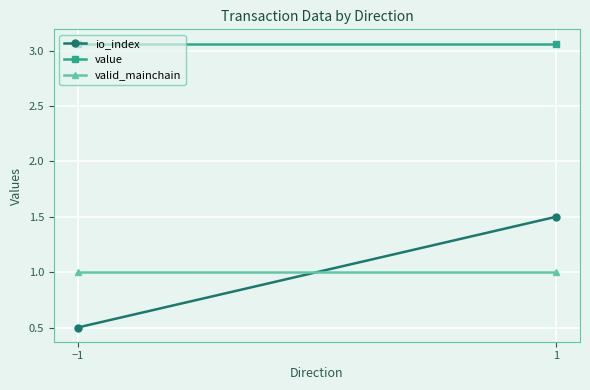

What is the average value of the valid_mainchain series?

1.0